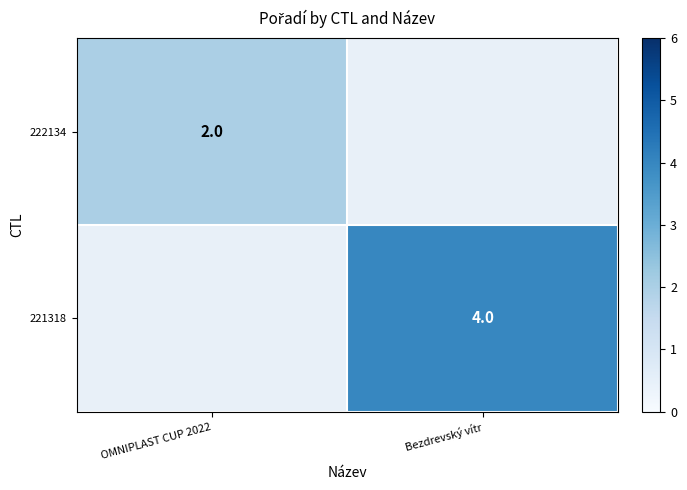

True or false: 221318 has a value of 6 at Bezdrevský vítr.

False